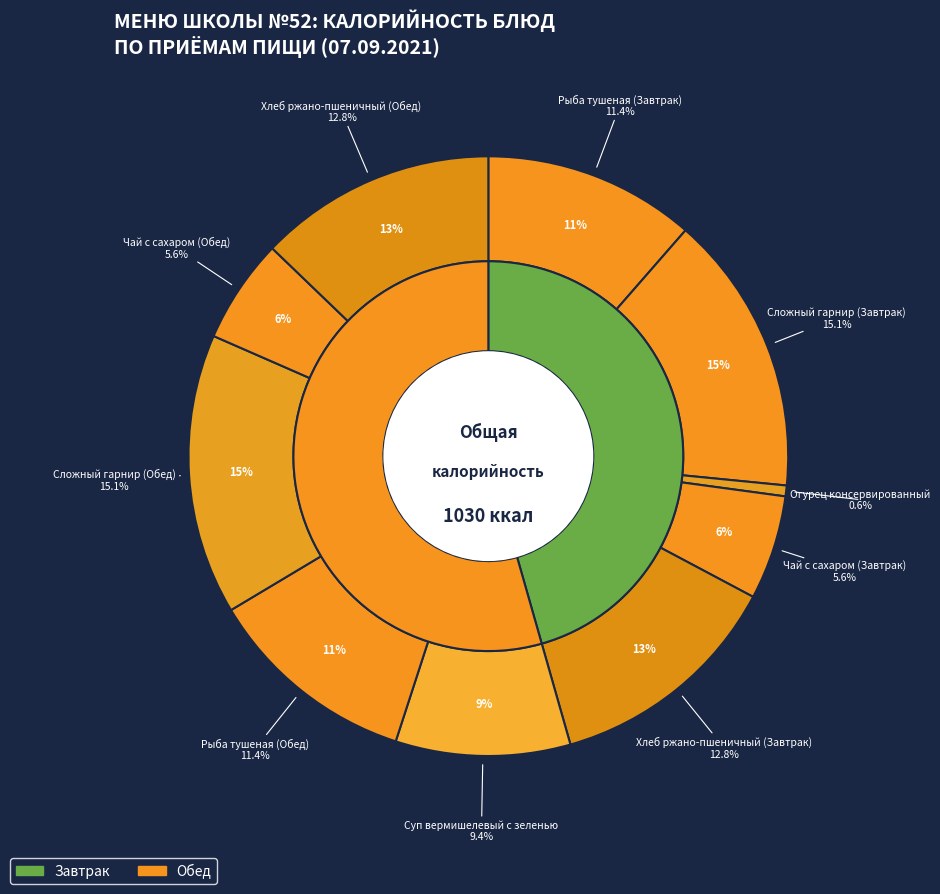

To the nearest percent, what is the difference between the Рыба тушеная (Завтрак) and Сложный гарнир (Завтрак) slice percentages?

4%